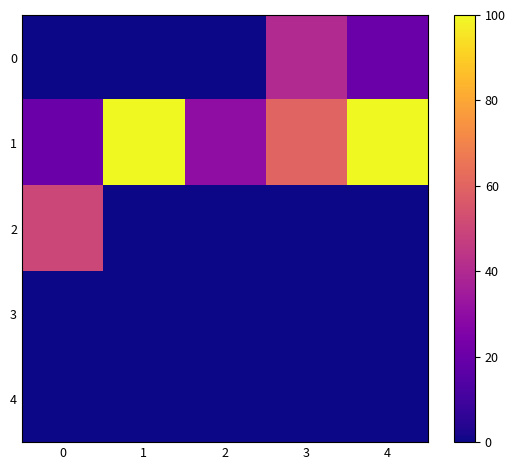

Reading right to left, extract all data points from this chart.

0: 4=20	3=40	2=0	1=0	0=0
1: 4=100	3=60	2=30	1=100	0=20
2: 4=0	3=0	2=0	1=0	0=50
3: 4=0	3=0	2=0	1=0	0=0
4: 4=0	3=0	2=0	1=0	0=0